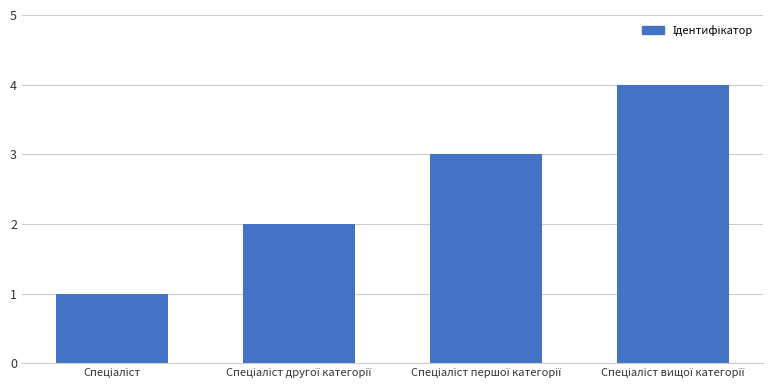

What is the maximum value shown in the chart?

4